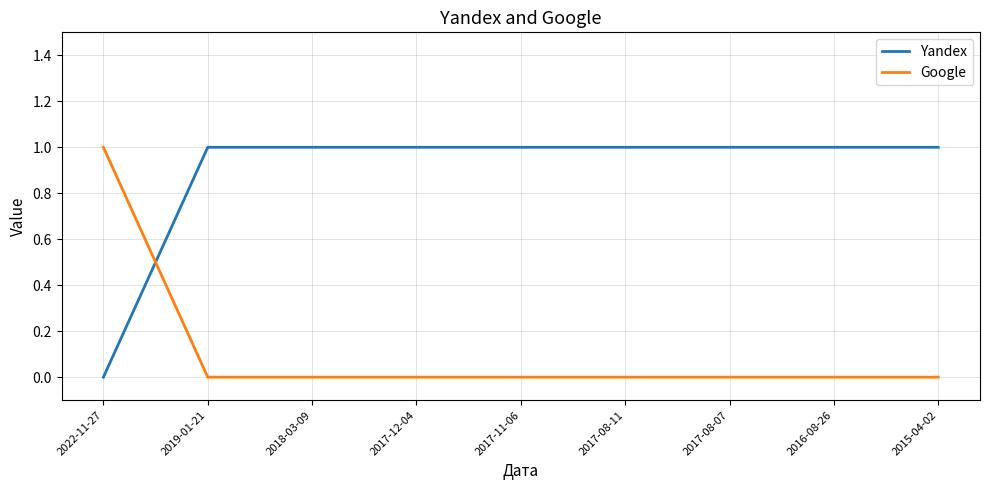

How many values in Yandex are above zero?

8